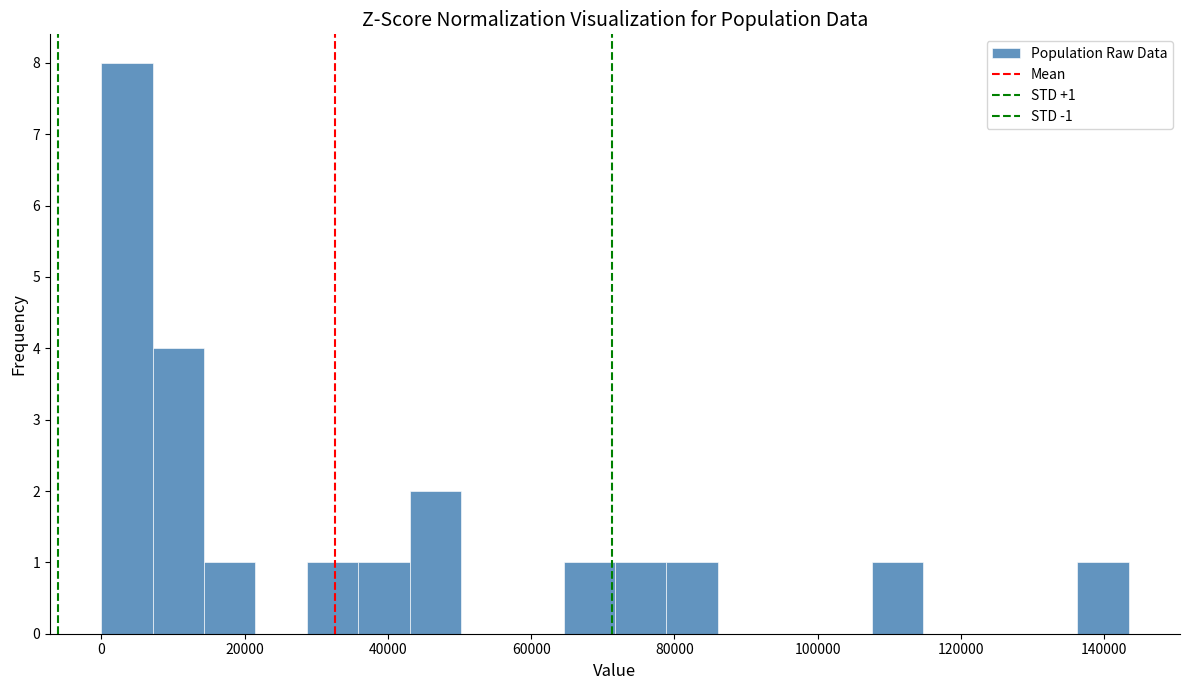

Around what value on the x-axis is the tallest bar? Give the approximate position of its centre, as read against the axis.

4000